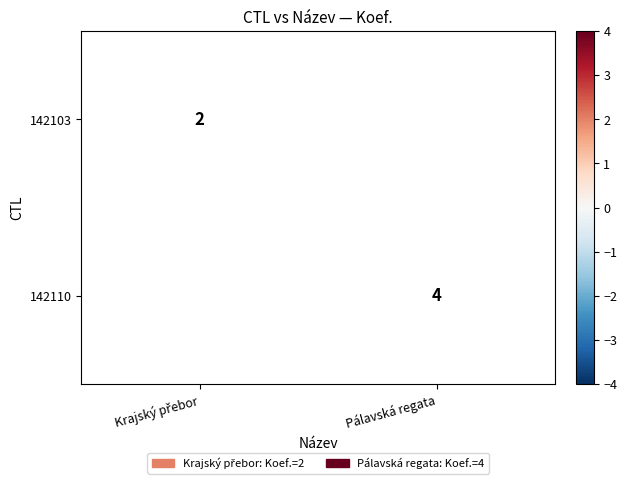

How many values in 142110 are above zero?

1